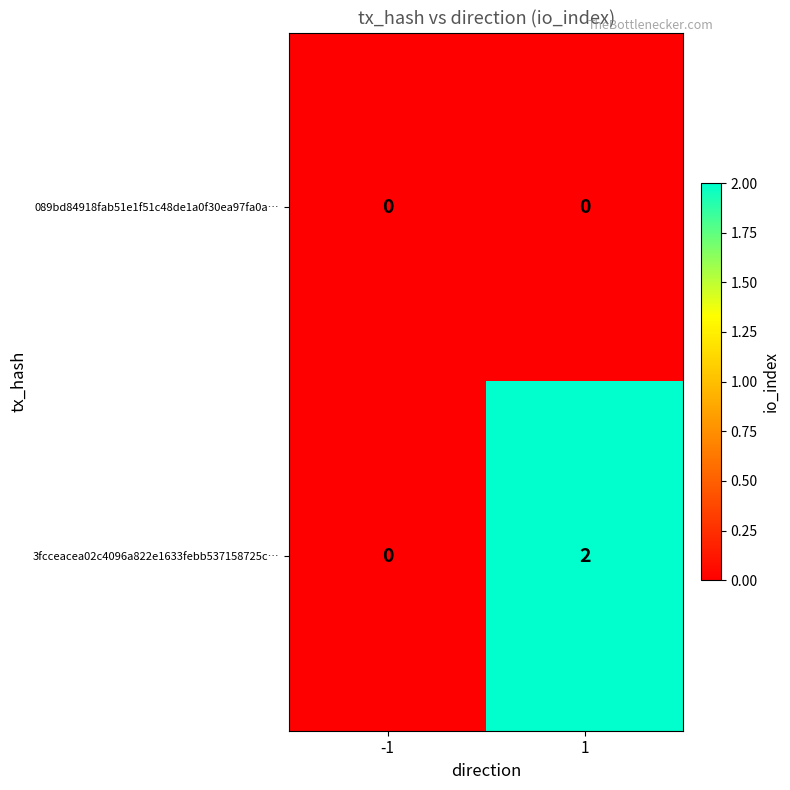

At which category is the sum across all series the highest?

1